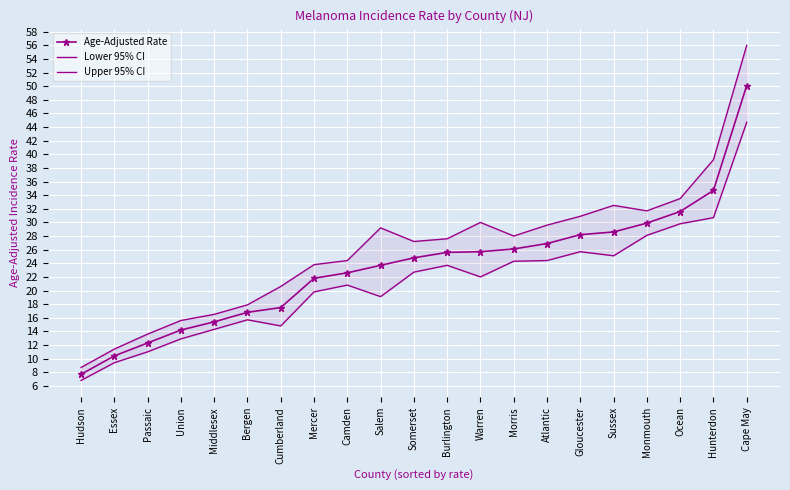

List the labels in order of Age-Adjusted Rate value, largest first.

Cape May, Hunterdon, Ocean, Monmouth, Sussex, Gloucester, Atlantic, Morris, Warren, Burlington, Somerset, Salem, Camden, Mercer, Cumberland, Bergen, Middlesex, Union, Passaic, Essex, Hudson